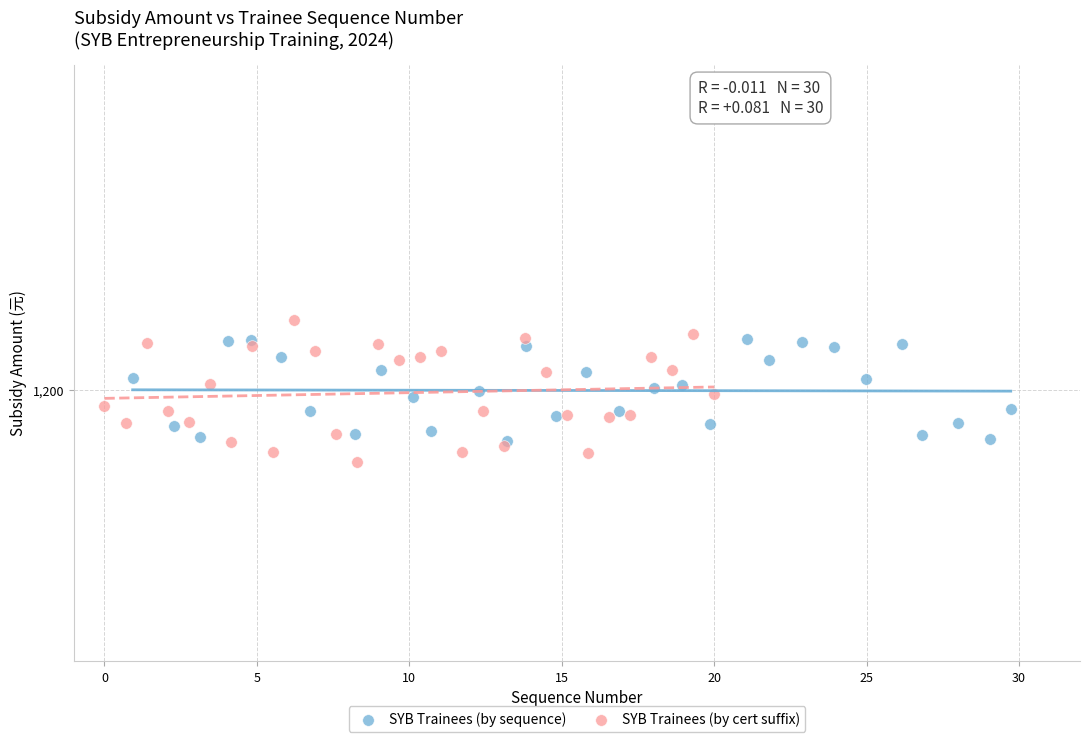

What are all the series names shown in the legend?

SYB Trainees (by sequence), SYB Trainees (by cert suffix)